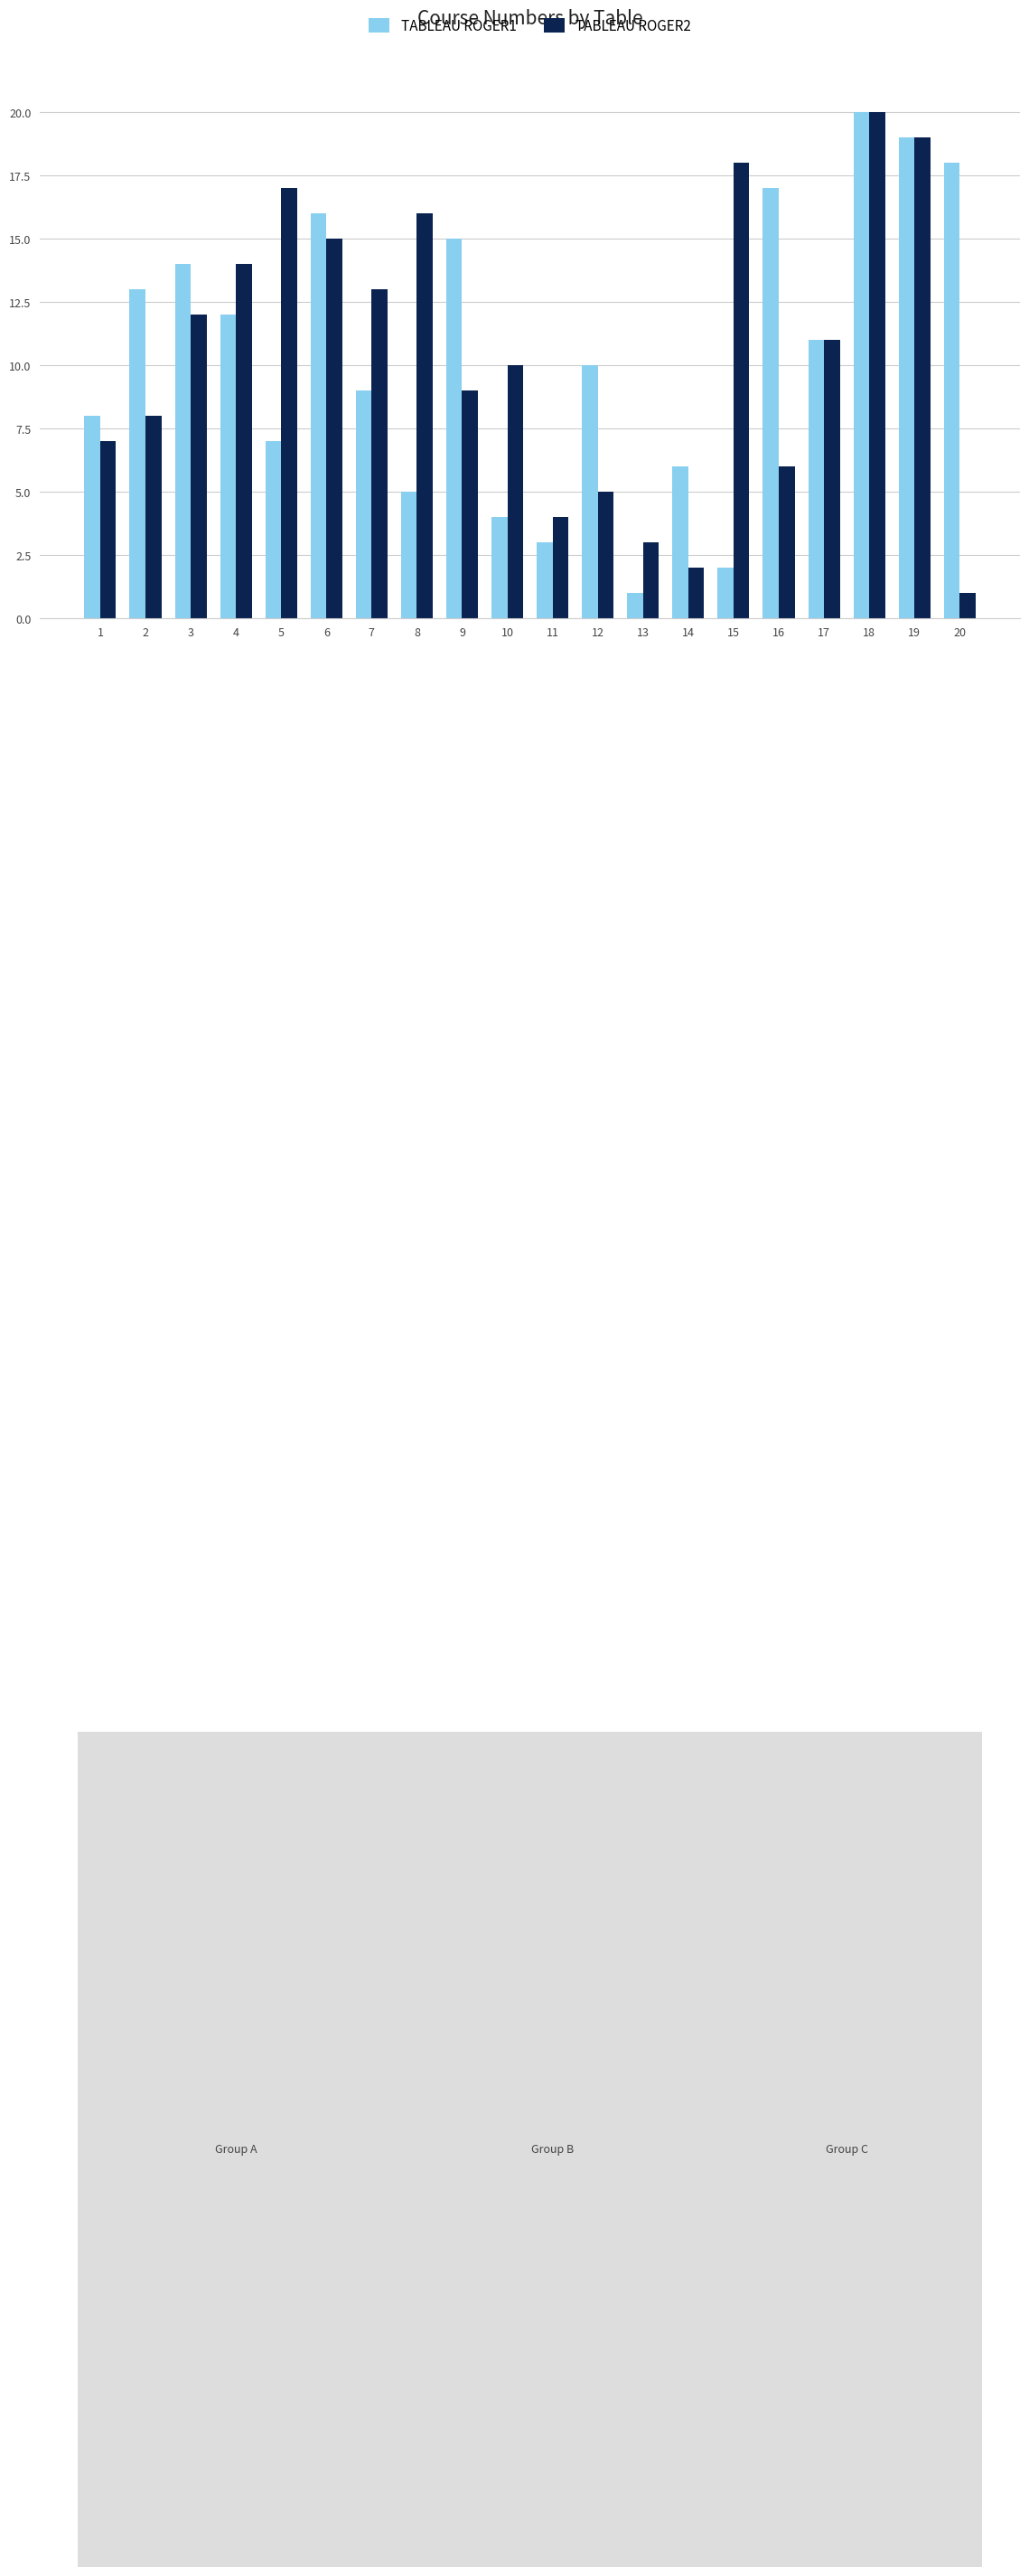

Which series changed the most between 13 and 15?

TABLEAU ROGER2